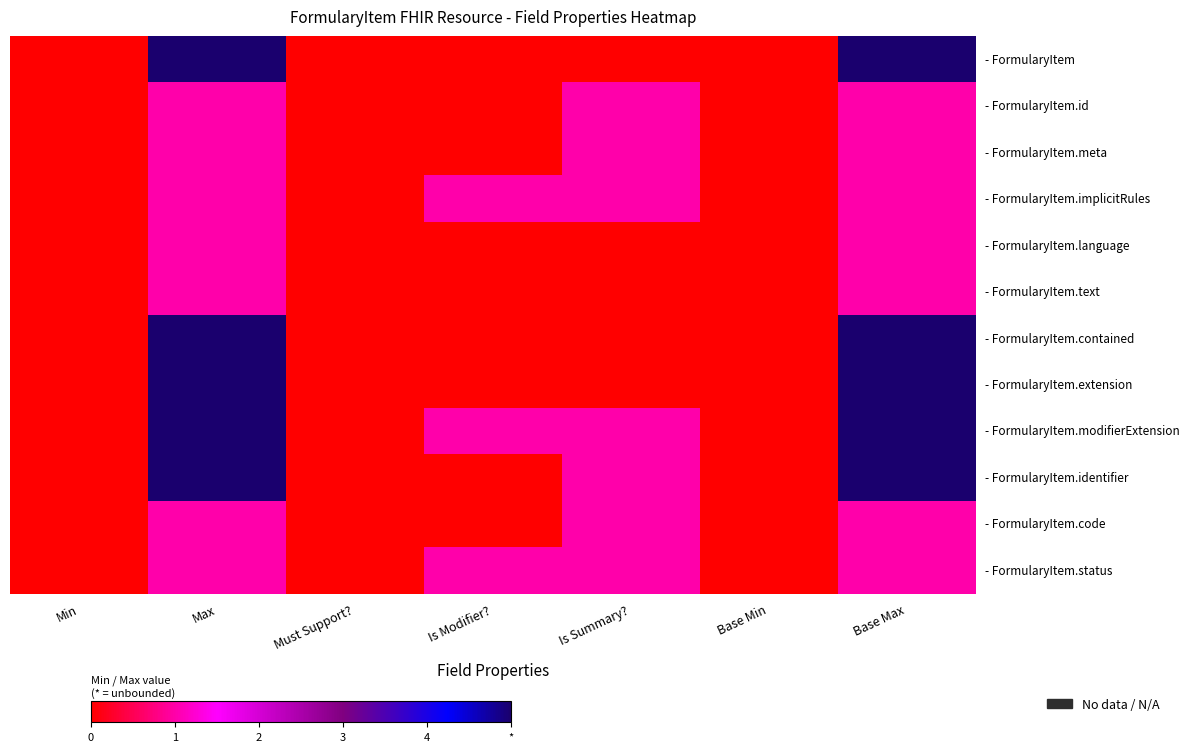

What is the maximum value shown in the chart?

5